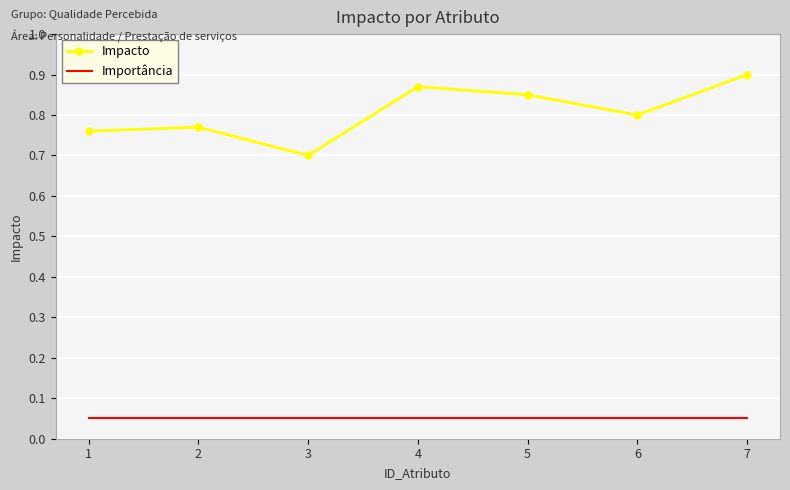

Rank the series by their average value, from lowest to highest.

Importância, Impacto